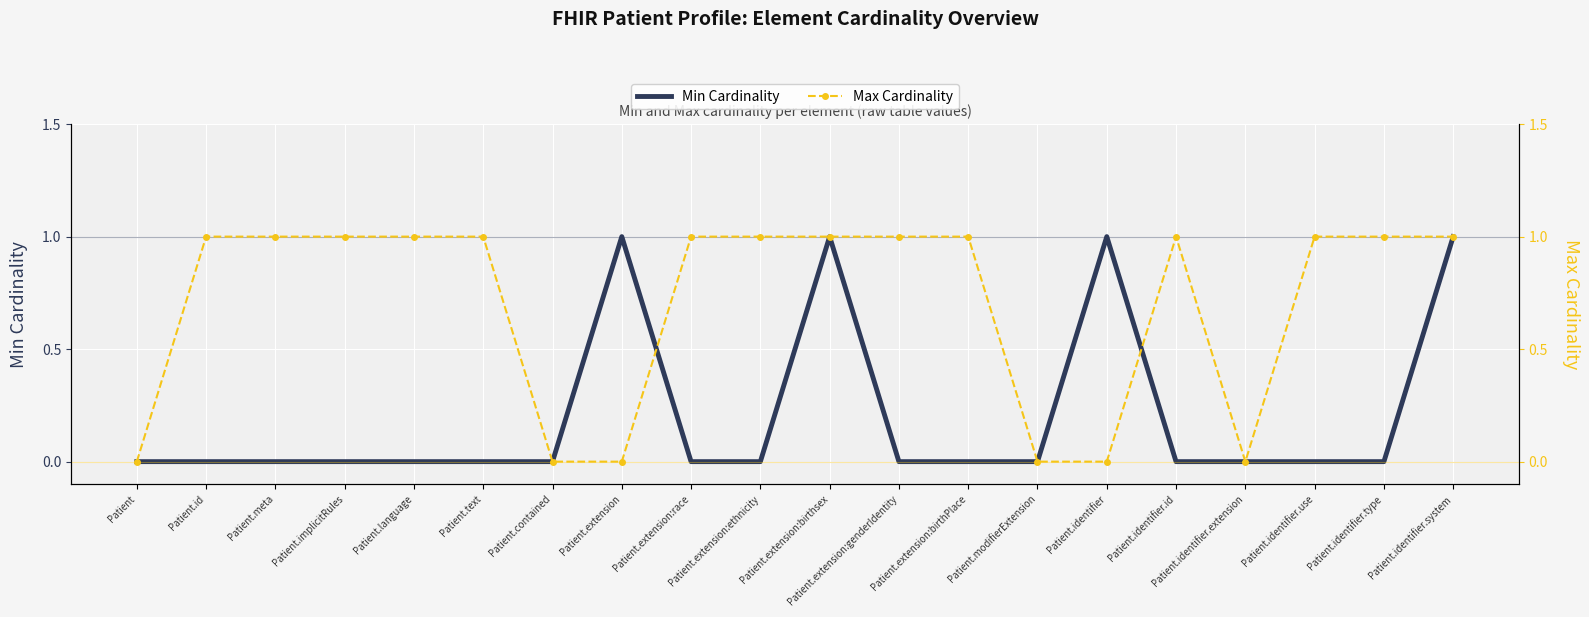

Reading left to right, transcribe all the data shown in this chart.

Min Cardinality: 0	0	0	0	0	0	0	1	0	0	1	0	0	0	1	0	0	0	0	1
Max Cardinality: 0	1	1	1	1	1	0	0	1	1	1	1	1	0	0	1	0	1	1	1